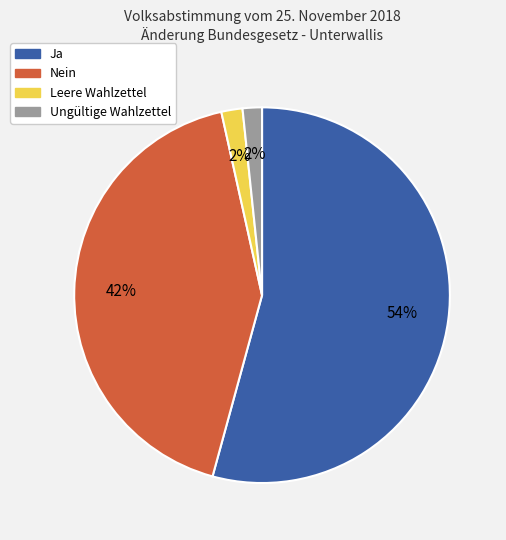

Is it true that Nein is 42% of the pie?

True